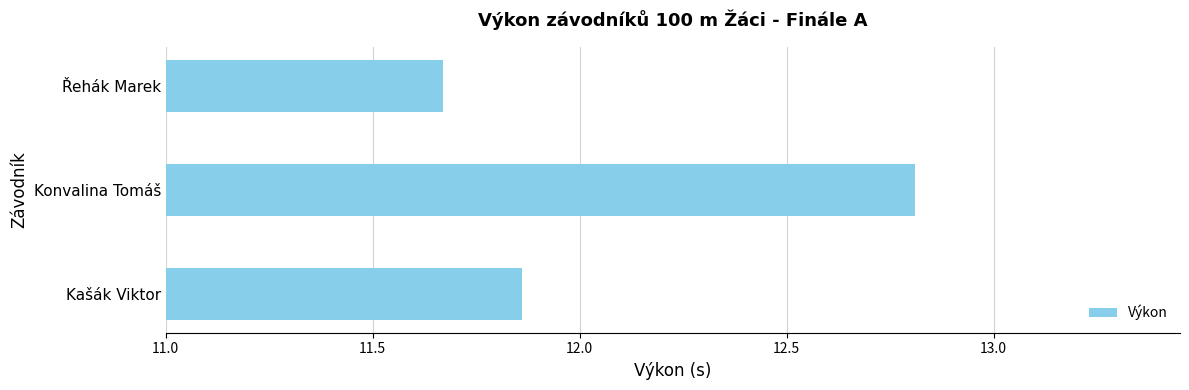

The chart shows a value of 3.2 at Konvalina Tomáš. True or false?

False